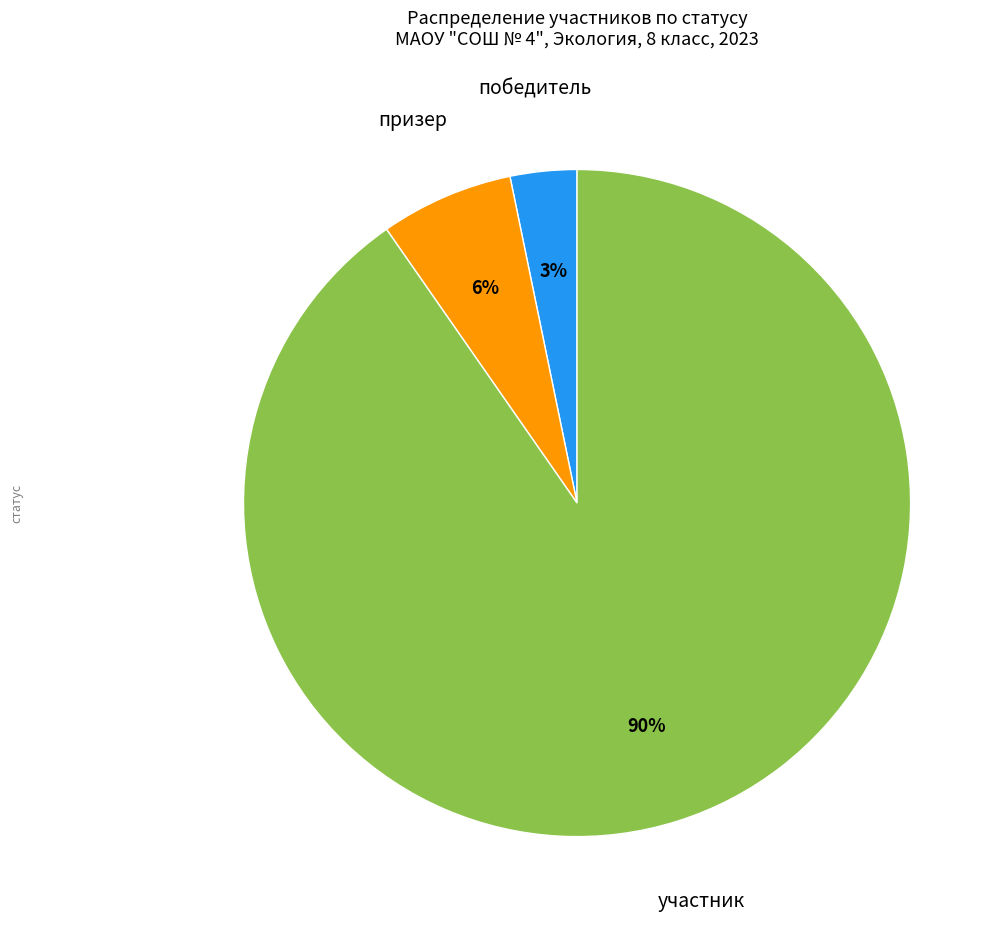

Is there any slice that represents more than half of the pie?

Yes